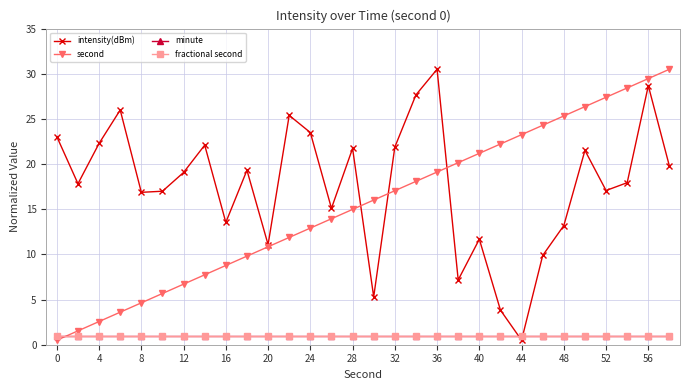

Is this an area chart (filled region under the line)?

No